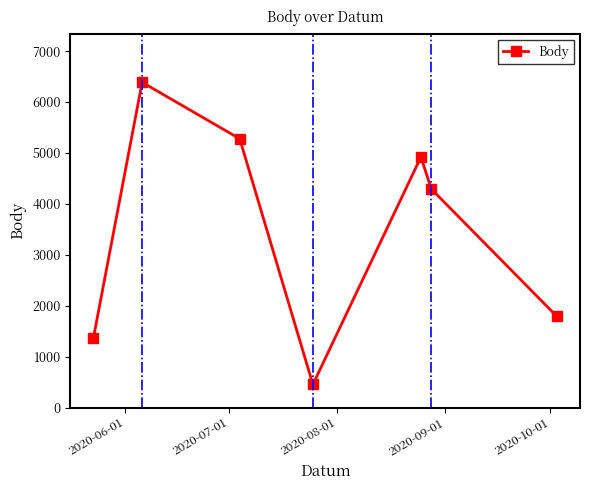

What is the minimum value shown in the chart?

453